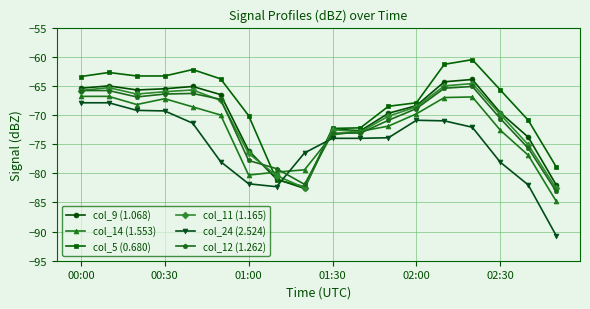

What is the value of the col_5 (0.680) point at the 16th from the left?

-65.7